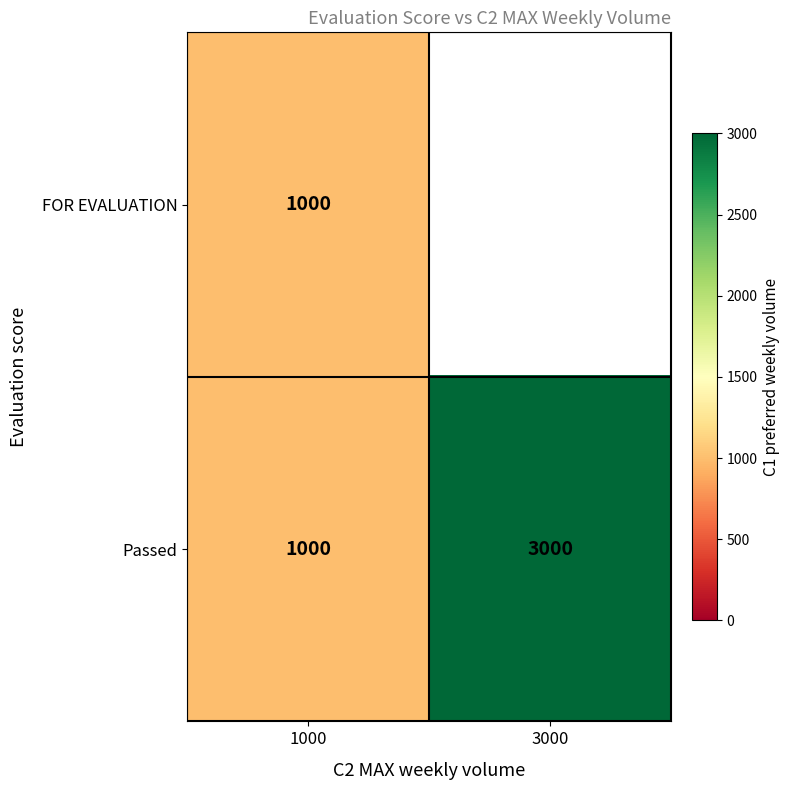

Which has a higher value, 3000 or 1000?

1000